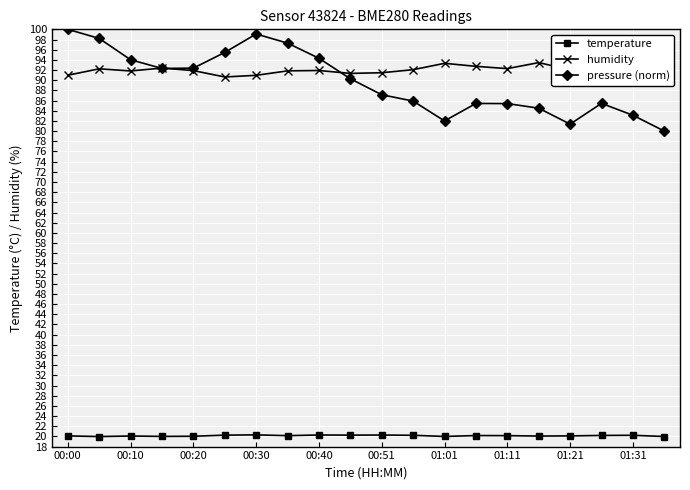

What is the average value of the humidity series?

92.0